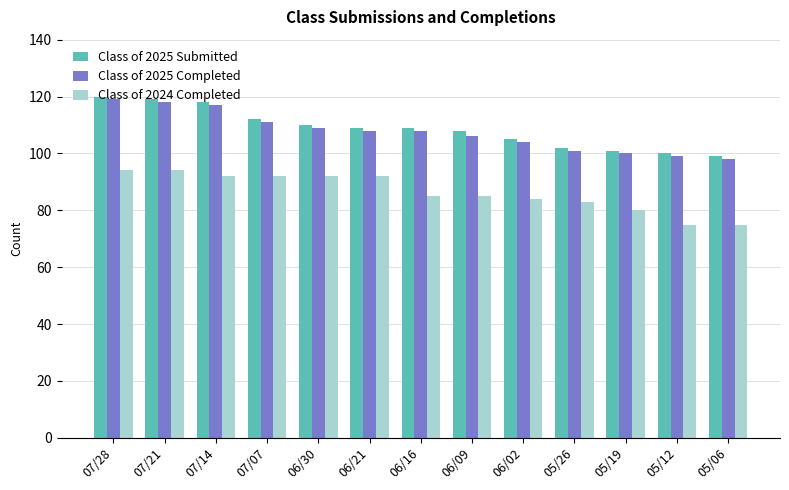

Reading left to right, what are all the values shown in this chart?

Class of 2025 Submitted: 120	119	118	112	110	109	109	108	105	102	101	100	99
Class of 2025 Completed: 119	118	117	111	109	108	108	106	104	101	100	99	98
Class of 2024 Completed: 94	94	92	92	92	92	85	85	84	83	80	75	75